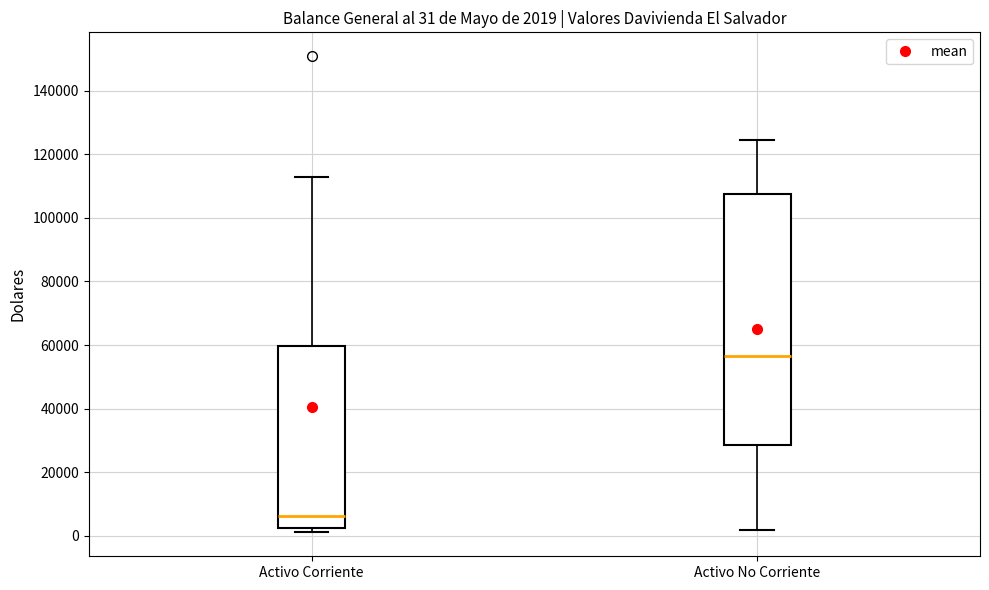

Which box has the highest median line?

Activo No Corriente